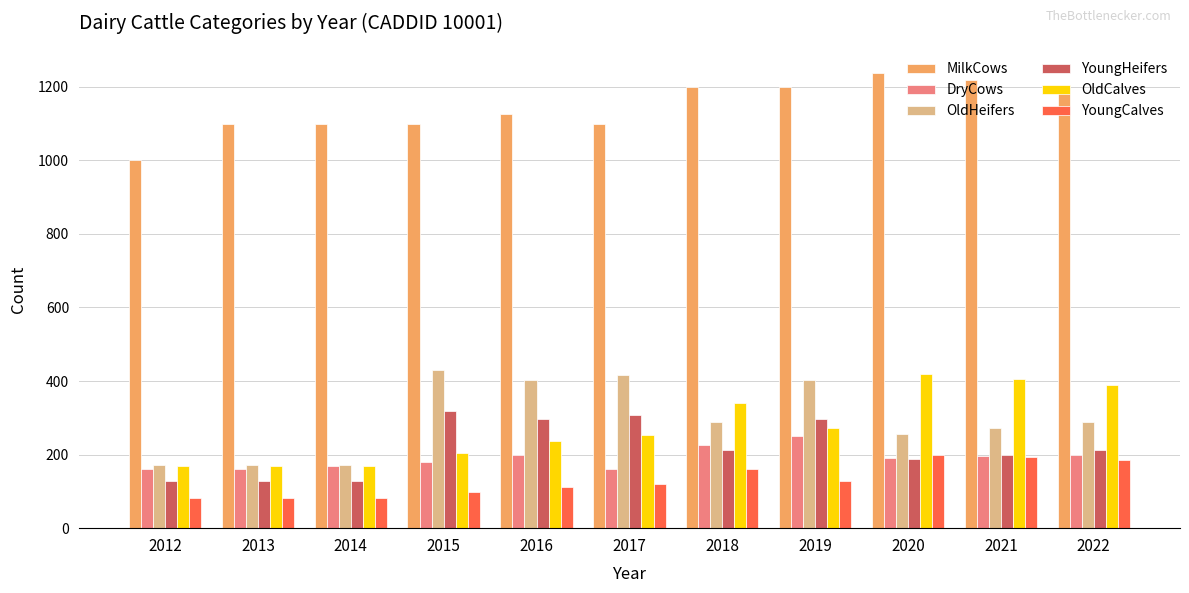

What is the approximate value of YoungCalves at 2018, to the nearest 50?

150